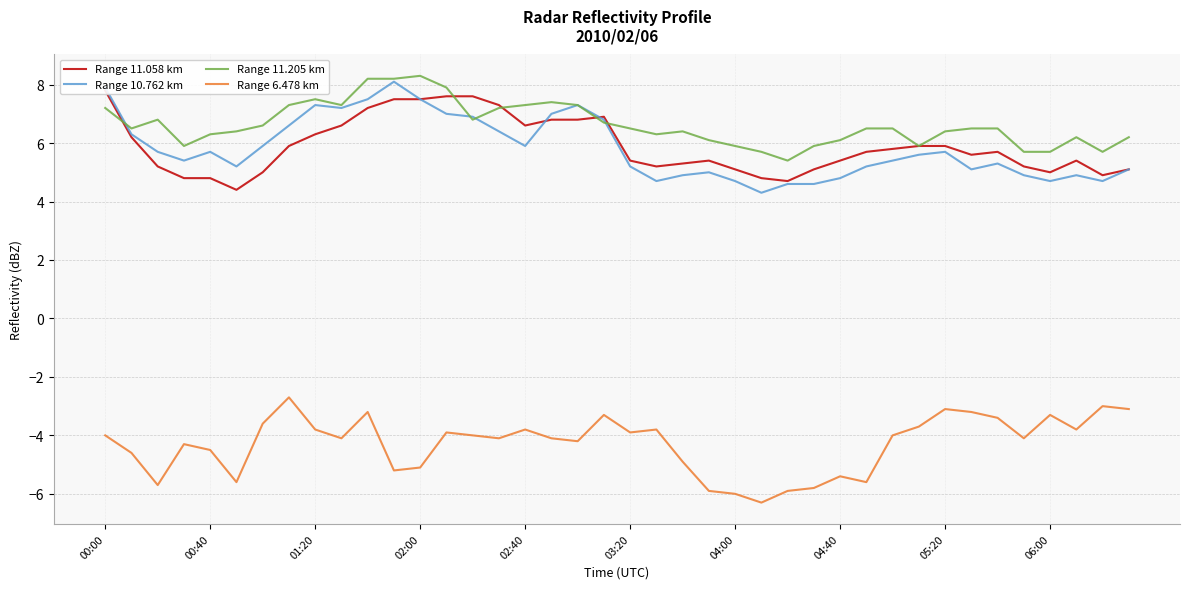

True or false: Range 10.762 km and Range 6.478 km intersect in this chart.

False